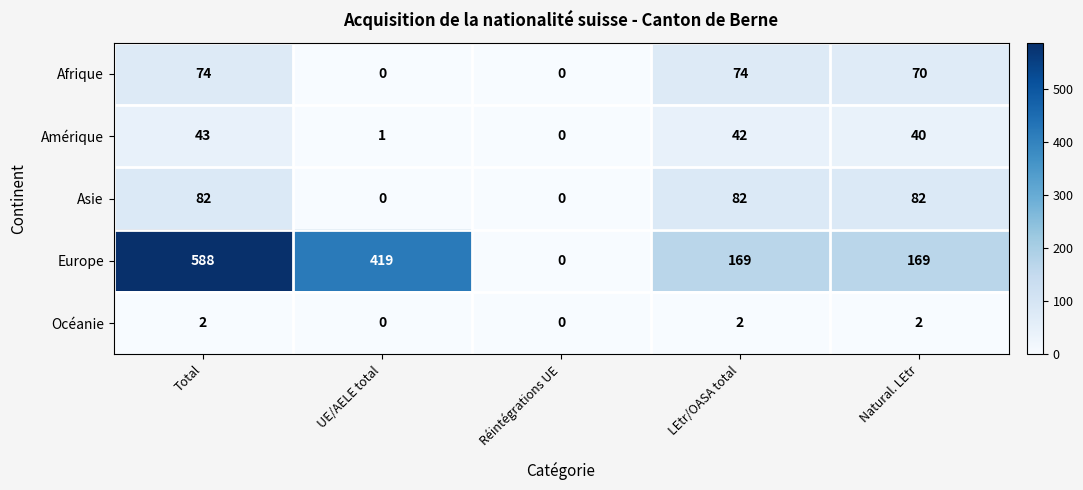

Reading left to right, extract all data points from this chart.

Afrique: 74	0	0	74	70
Amérique: 43	1	0	42	40
Asie: 82	0	0	82	82
Europe: 588	419	0	169	169
Océanie: 2	0	0	2	2